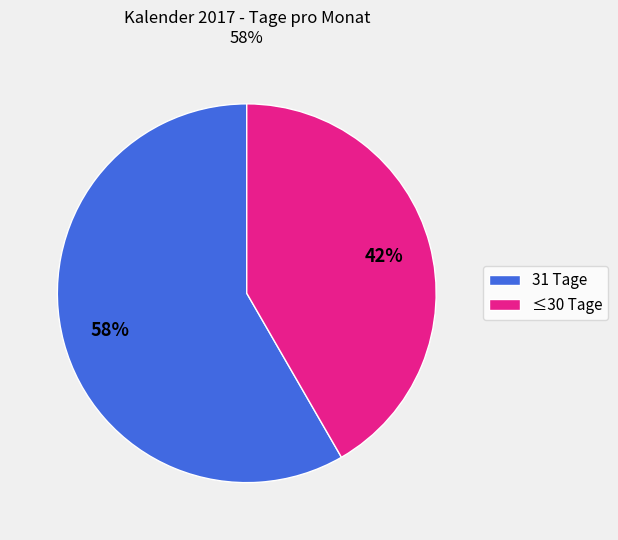

Is there a majority slice in this chart?

Yes